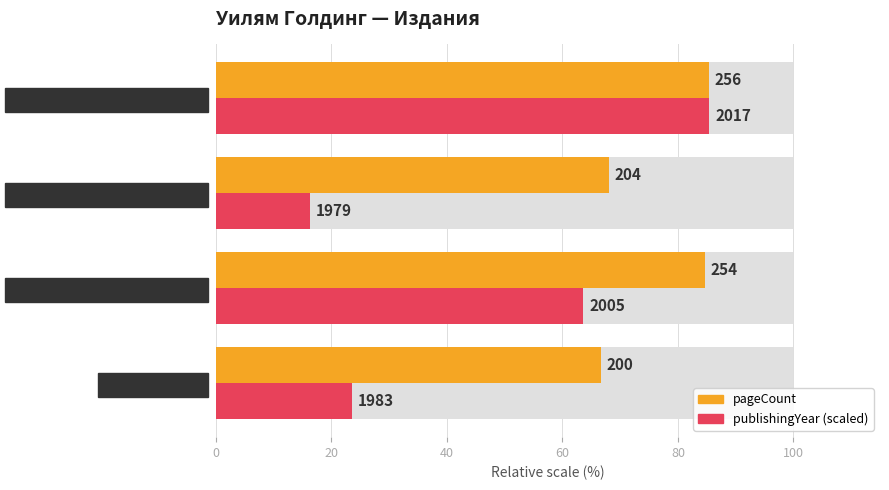

True or false: publishingYear has a value of 63.6 at Повелителят на мухите (2005).

True